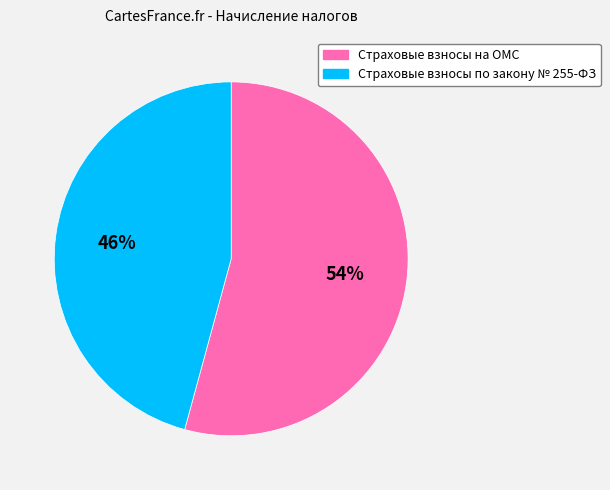

Between Страховые взносы по закону № 255-ФЗ and Страховые взносы на ОМС, which is larger?

Страховые взносы на ОМС